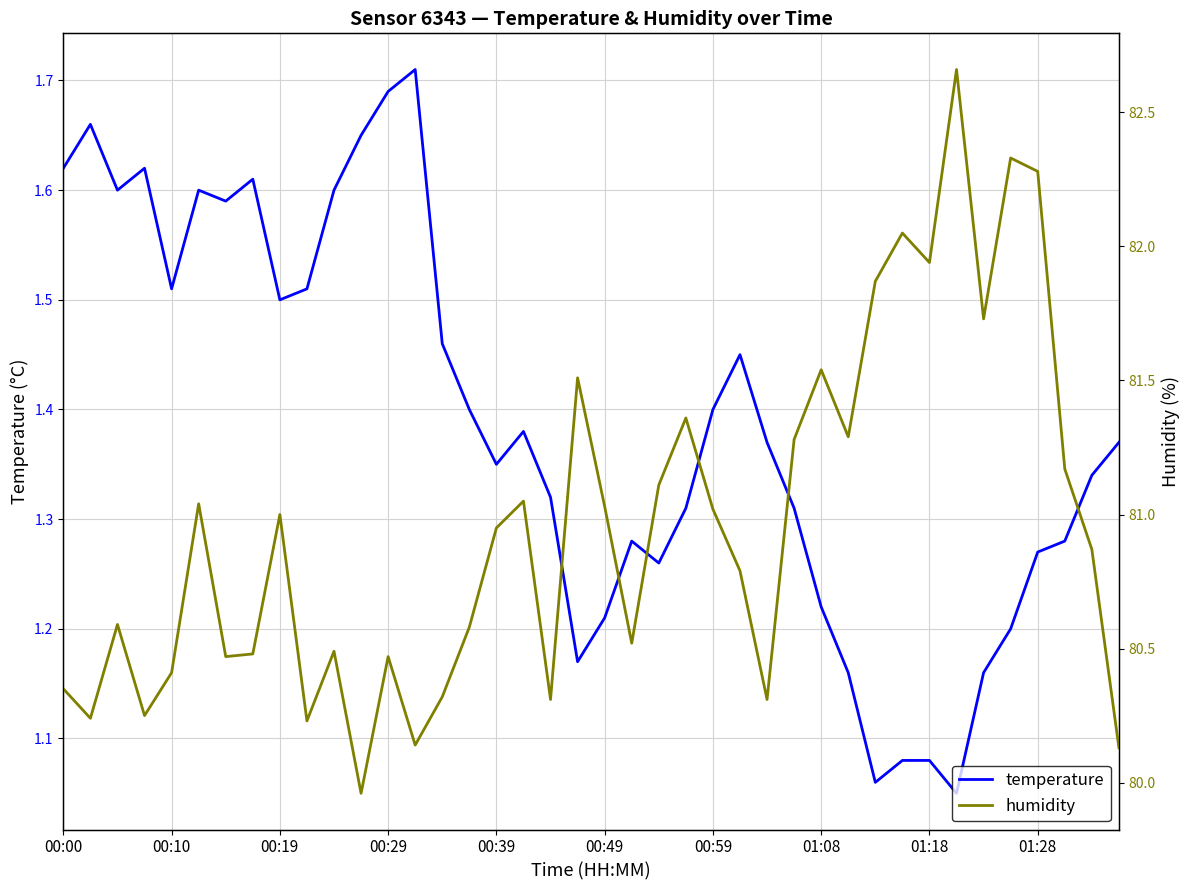

True or false: temperature and humidity intersect in this chart.

False